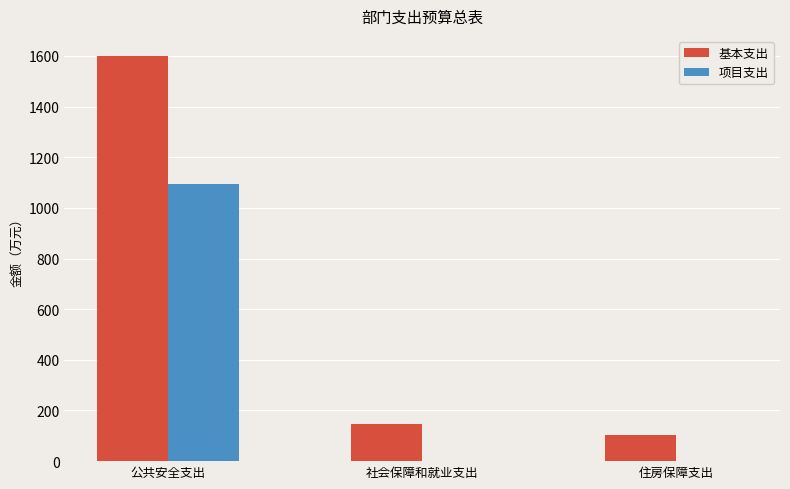

How many categories are shown in the chart?

3